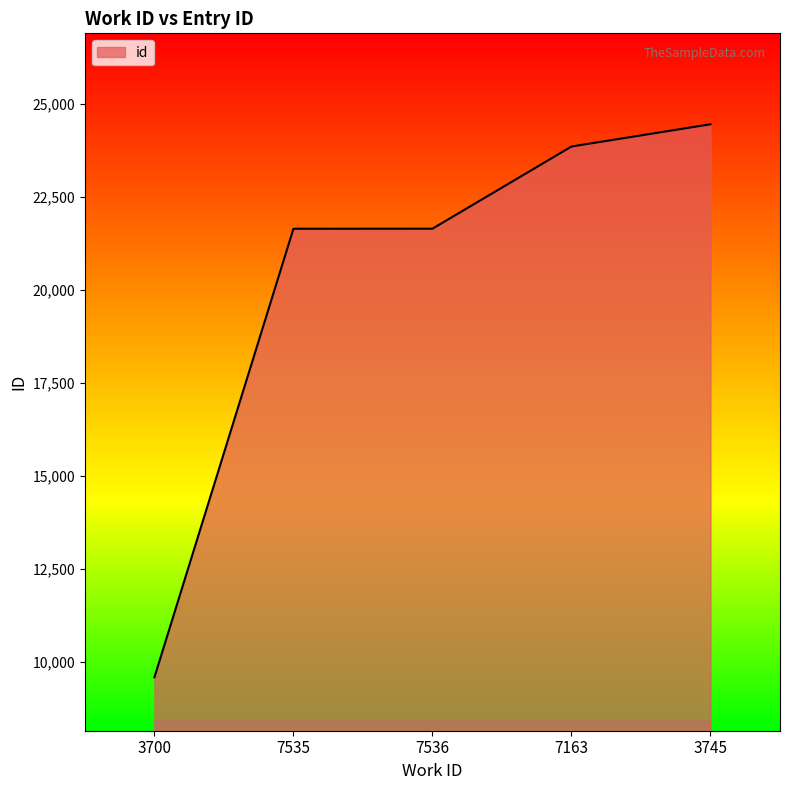

What is the change in value from 7535 to 7163?

+2212